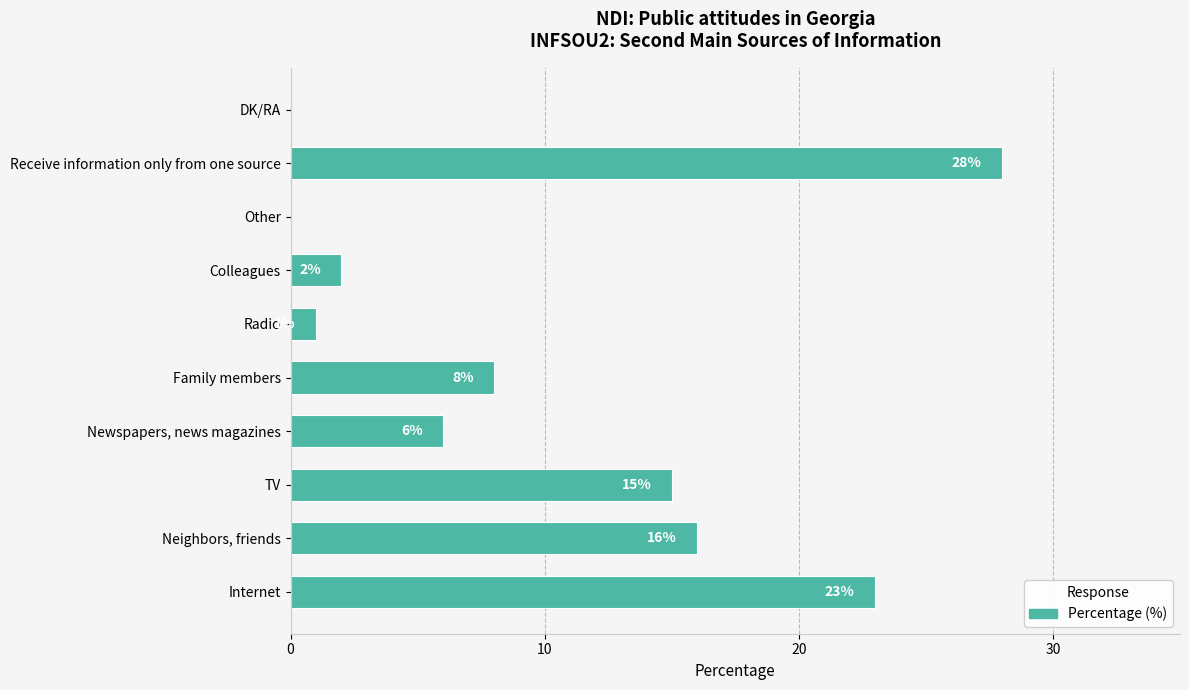

Reading bottom to top, transcribe all the data shown in this chart.

Internet=23	Neighbors, friends=16	TV=15	Newspapers, news magazines=6	Family members=8	Radio=1	Colleagues=2	Other=0	Receive information only from one source=28	DK/RA=0